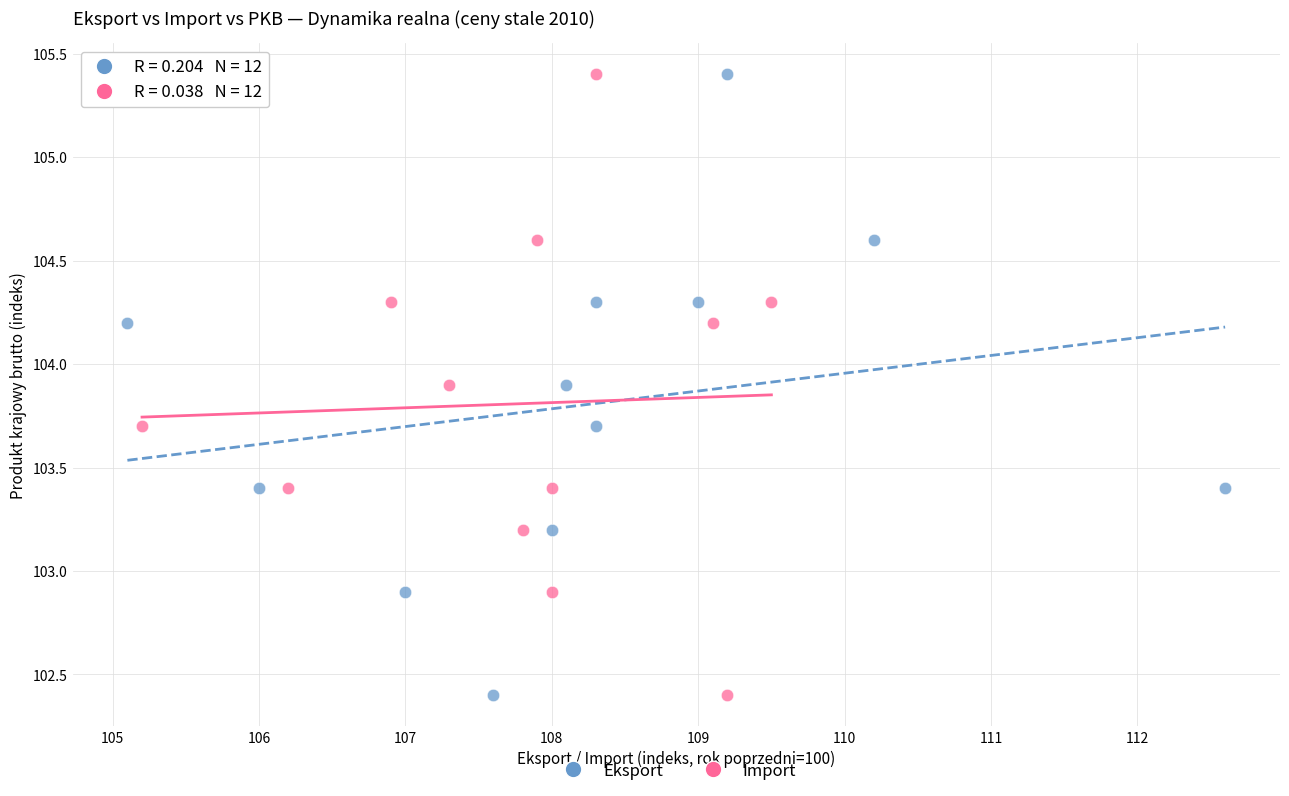

What are all the series names shown in the legend?

Eksport, Import